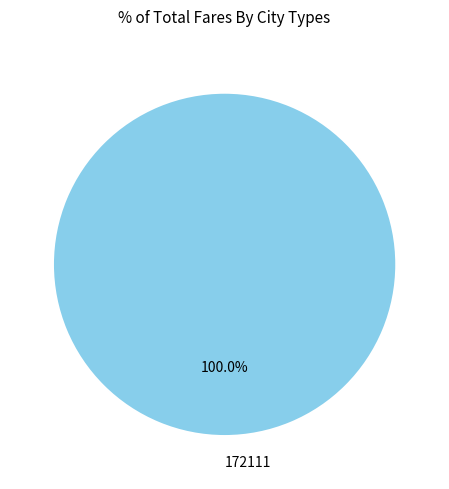

Rank the categories by value from highest to lowest.

172111